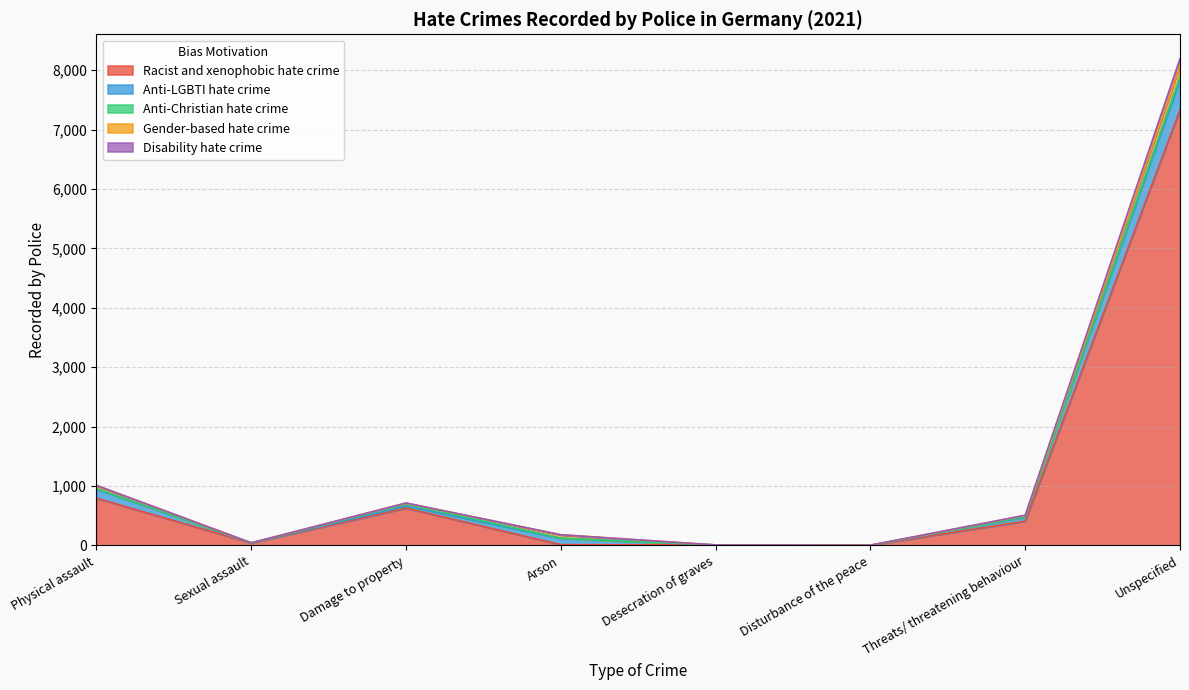

What value does the Racist and xenophobic hate crime series have at Desecration of graves?

9